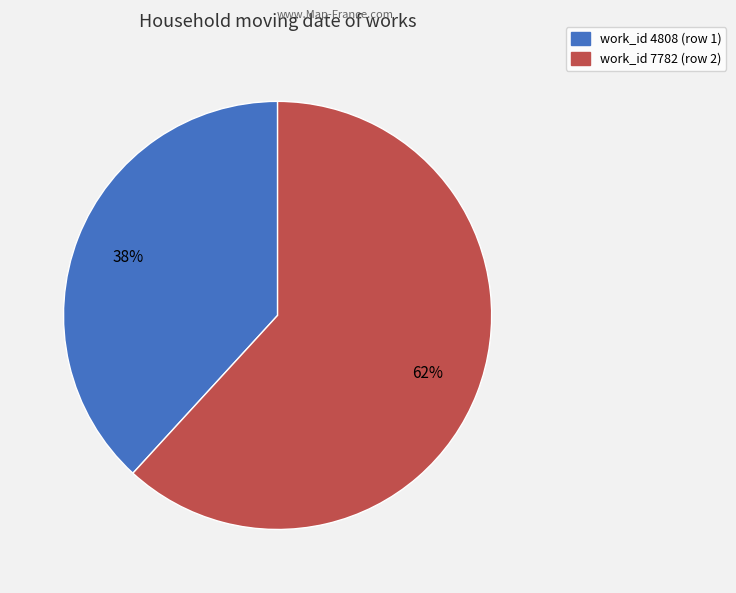

Count the number of slices in the pie.

2